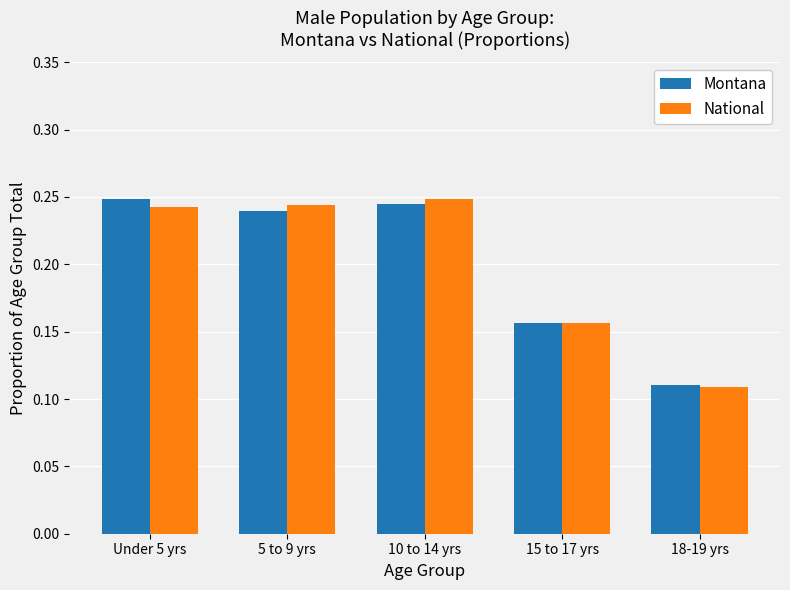

How many Montana values are between 0 and 1?

5